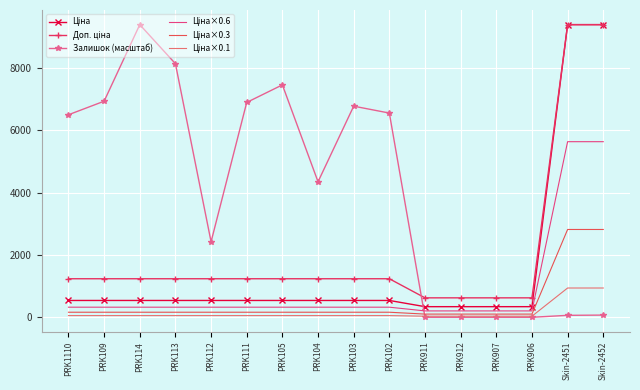

Which series changed the most between PRK113 and PRK912?

Залишок (масштаб)